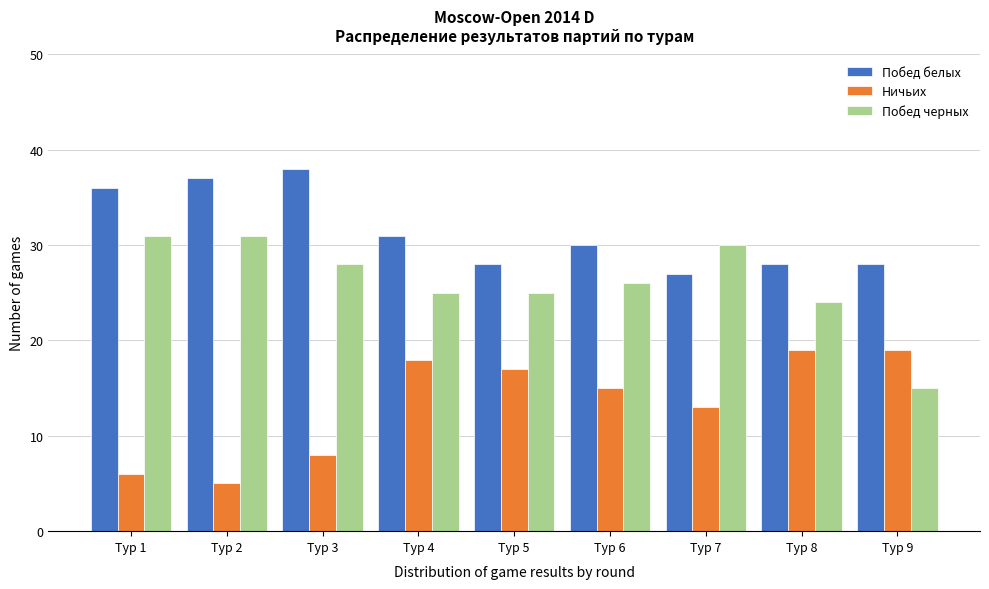

Reading left to right, list all the values displayed in this chart.

Побед белых: 36	37	38	31	28	30	27	28	28
Ничьих: 6	5	8	18	17	15	13	19	19
Побед черных: 31	31	28	25	25	26	30	24	15